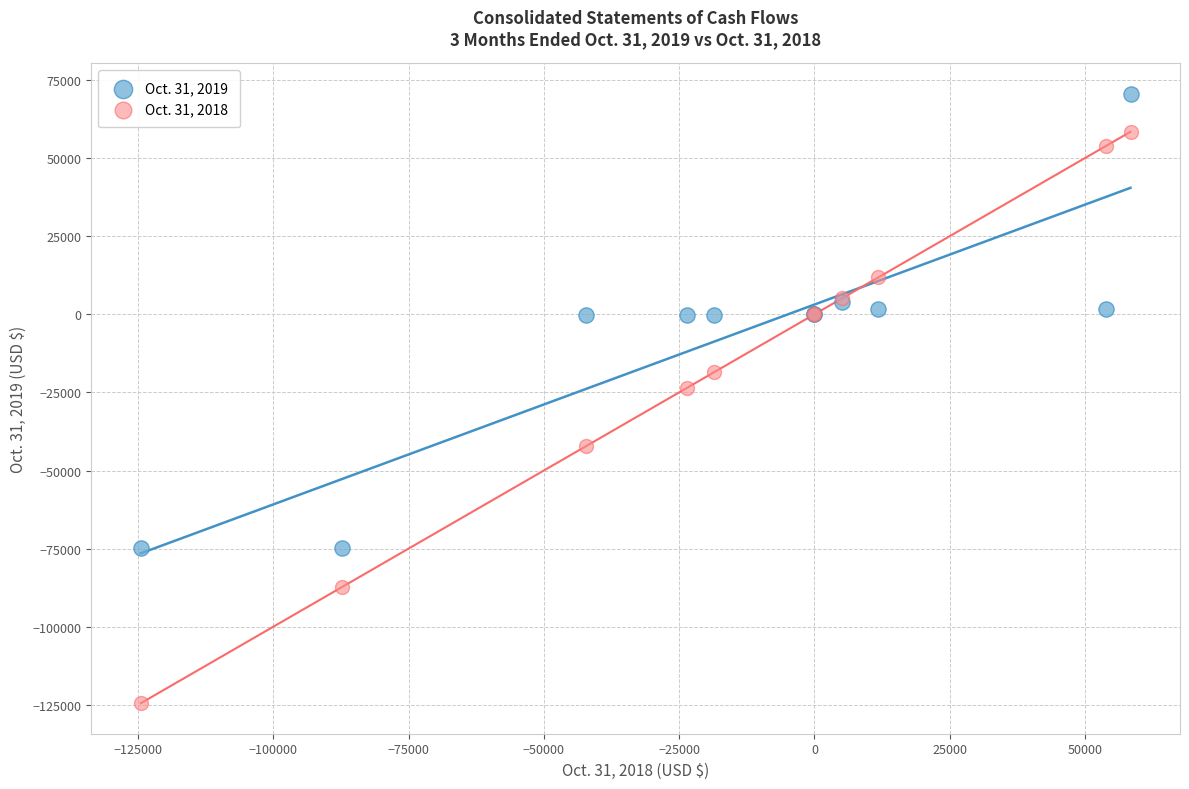

Across all series, what Y value is closest to -26943?

-23603